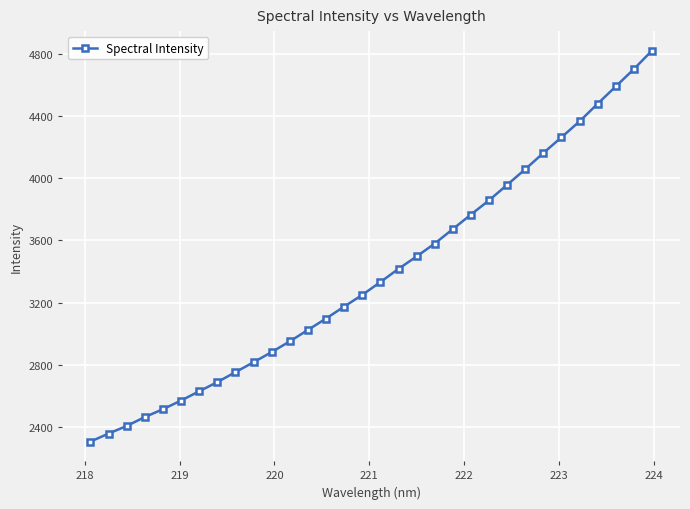

What is the greatest value displayed?

4818.8